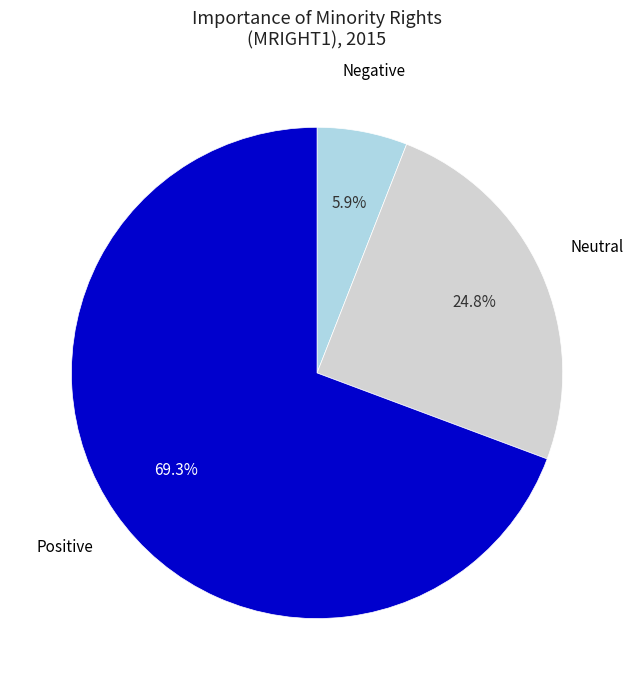

Does any single category account for the majority?

Yes